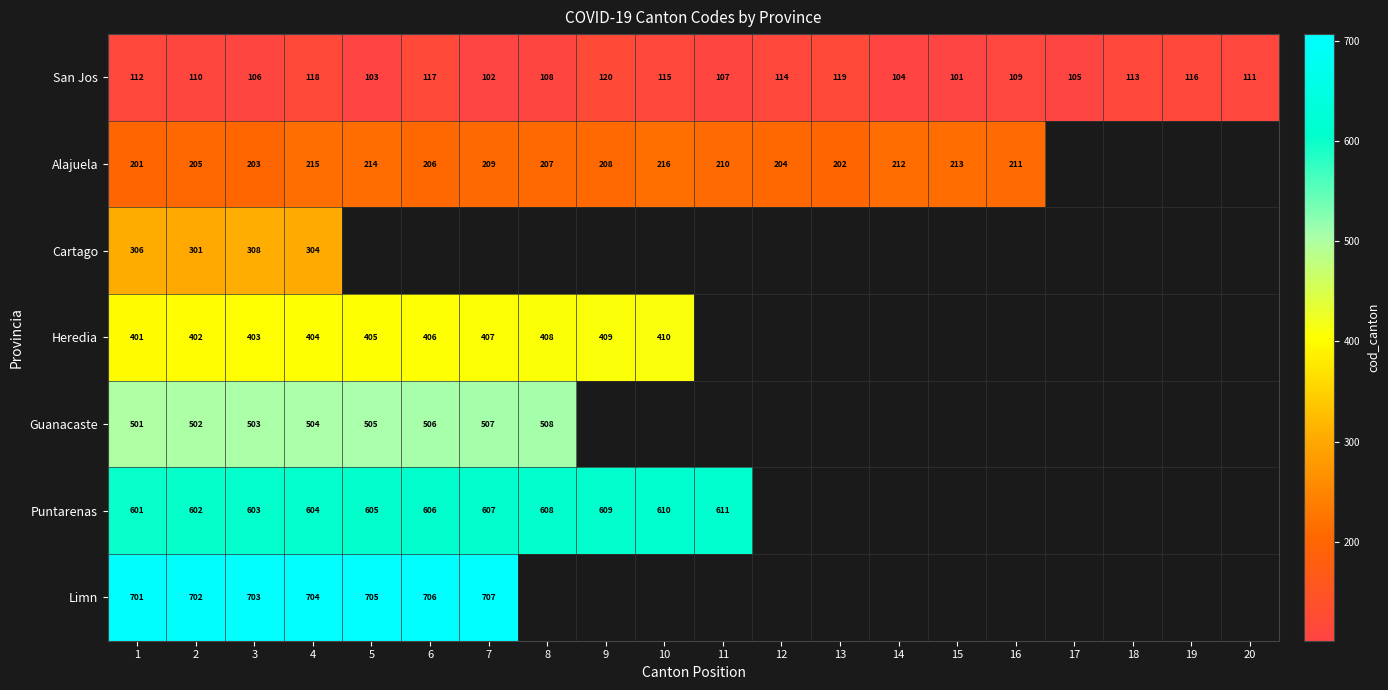

Rank the categories by San Jos value from highest to lowest.

9, 13, 4, 6, 19, 10, 12, 18, 1, 20, 2, 16, 8, 11, 3, 17, 14, 5, 7, 15